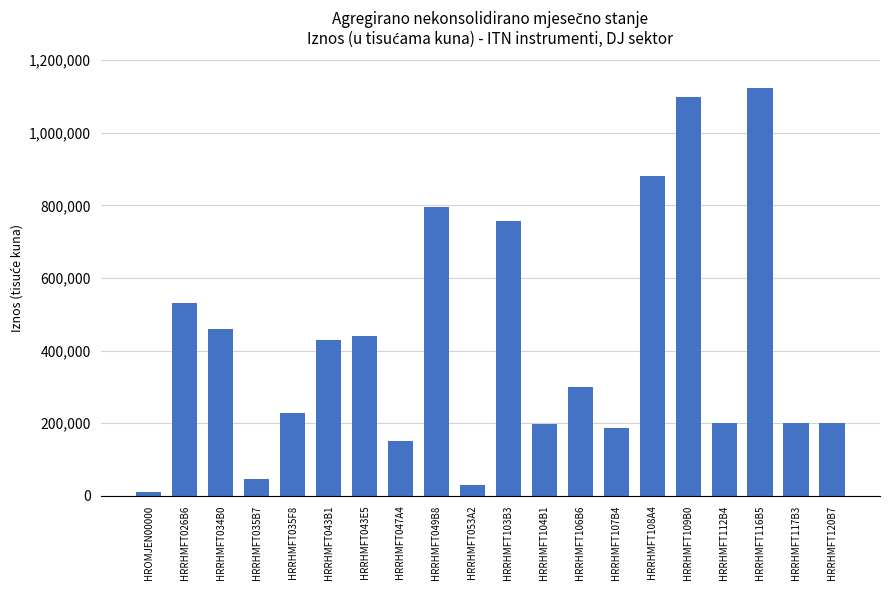

What is the change in value from HRRHMFT049B8 to HRRHMFT108A4?

+85126